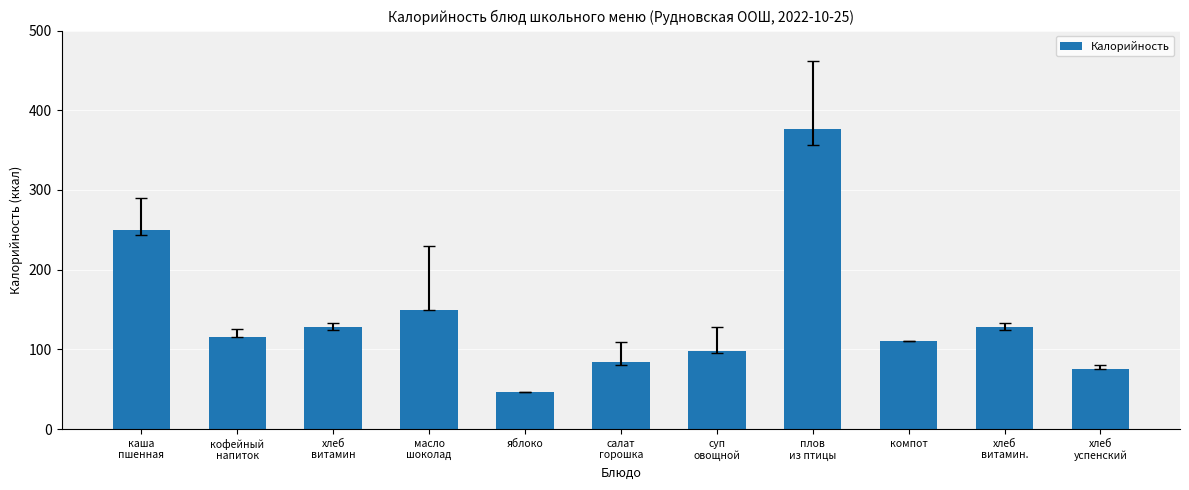

How many values are below 116?

5